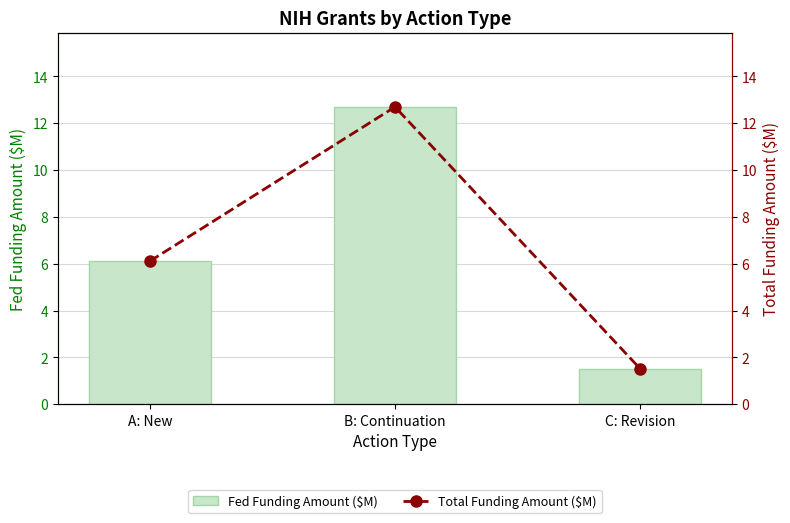

Reading left to right, what are all the values shown in this chart?

Fed Funding Amount ($M): 6.1	12.7	1.5
Total Funding Amount ($M): 6.1	12.7	1.5